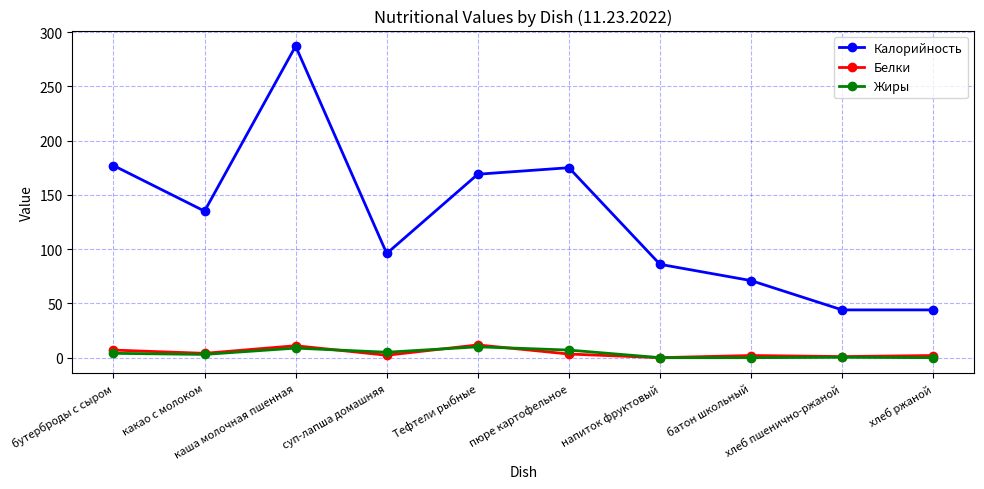

True or false: Жиры and Калорийность cross at least once.

False